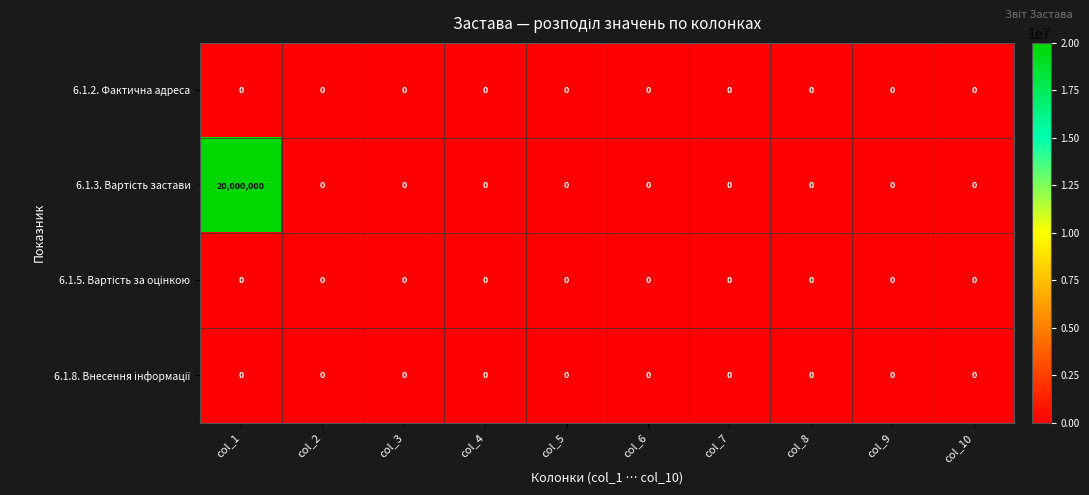

At which category is the sum across all series the highest?

col_1